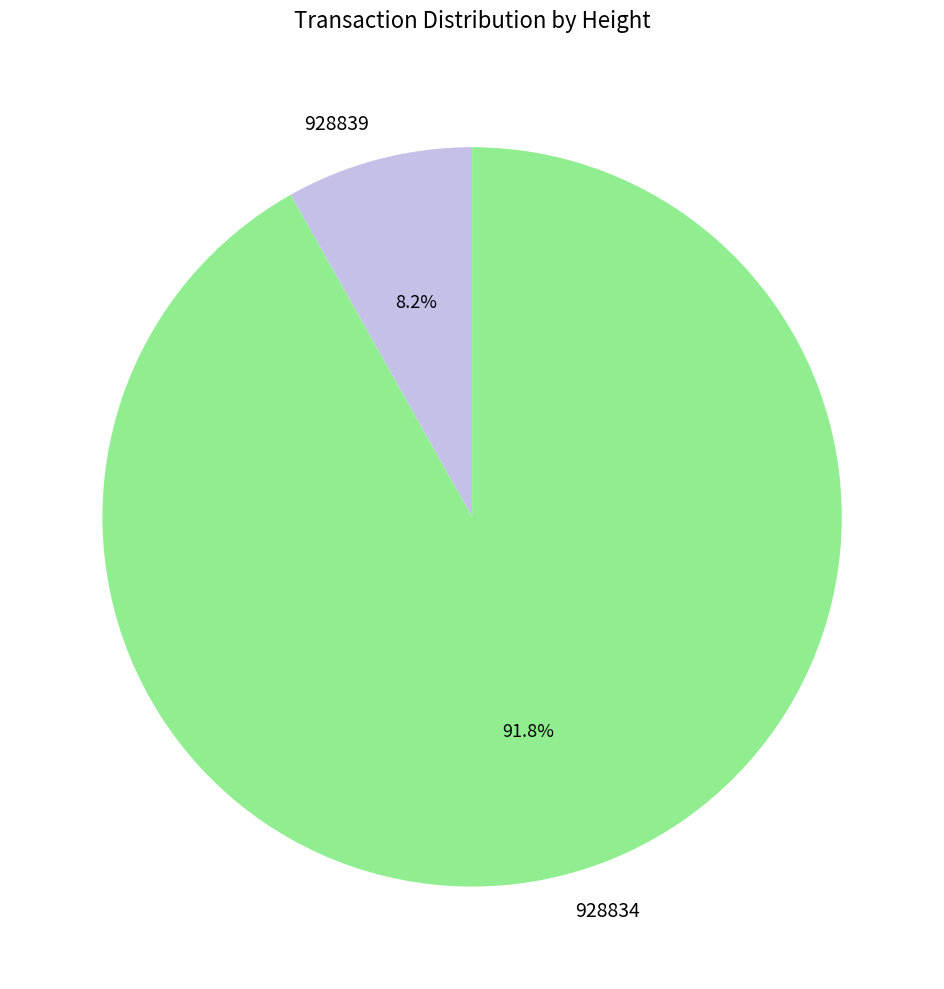

What percentage is NOT represented by 928834?

8.2%